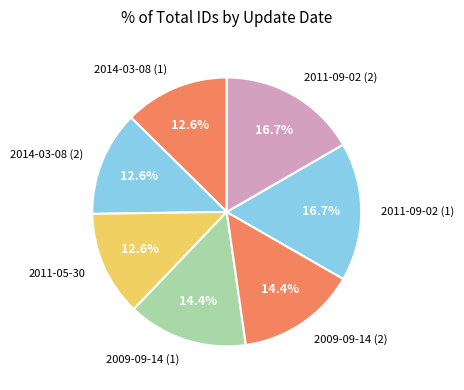

To the nearest percent, what portion does 2014-03-08 (1) represent?

13%